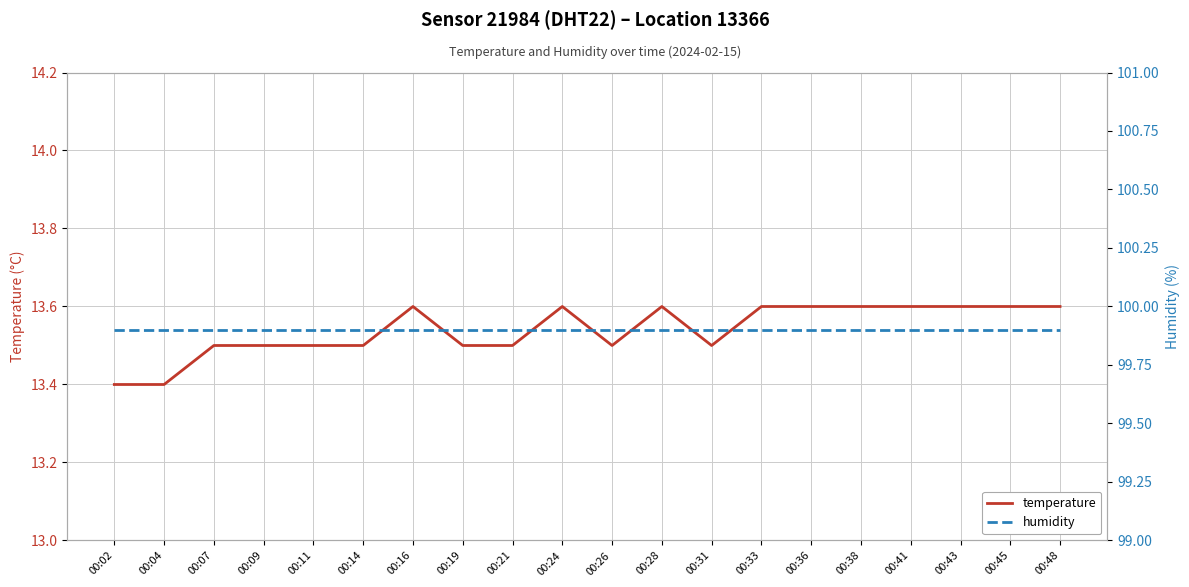

Rank the categories by humidity value from highest to lowest.

00:02, 00:04, 00:07, 00:09, 00:11, 00:14, 00:16, 00:19, 00:21, 00:24, 00:26, 00:28, 00:31, 00:33, 00:36, 00:38, 00:41, 00:43, 00:45, 00:48